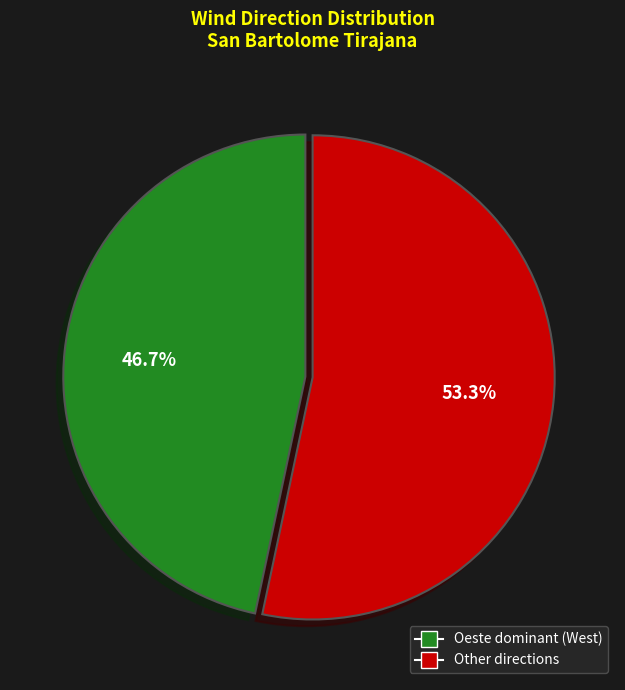

Is there any slice that represents more than half of the pie?

Yes